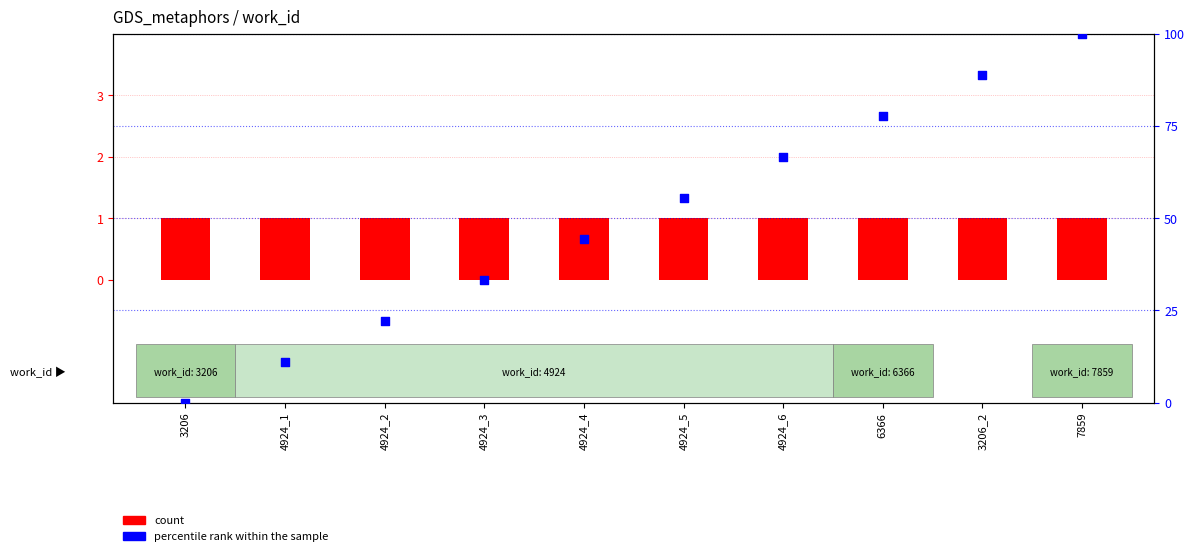

Which series reaches the maximum Y coordinate?

percentile rank within the sample